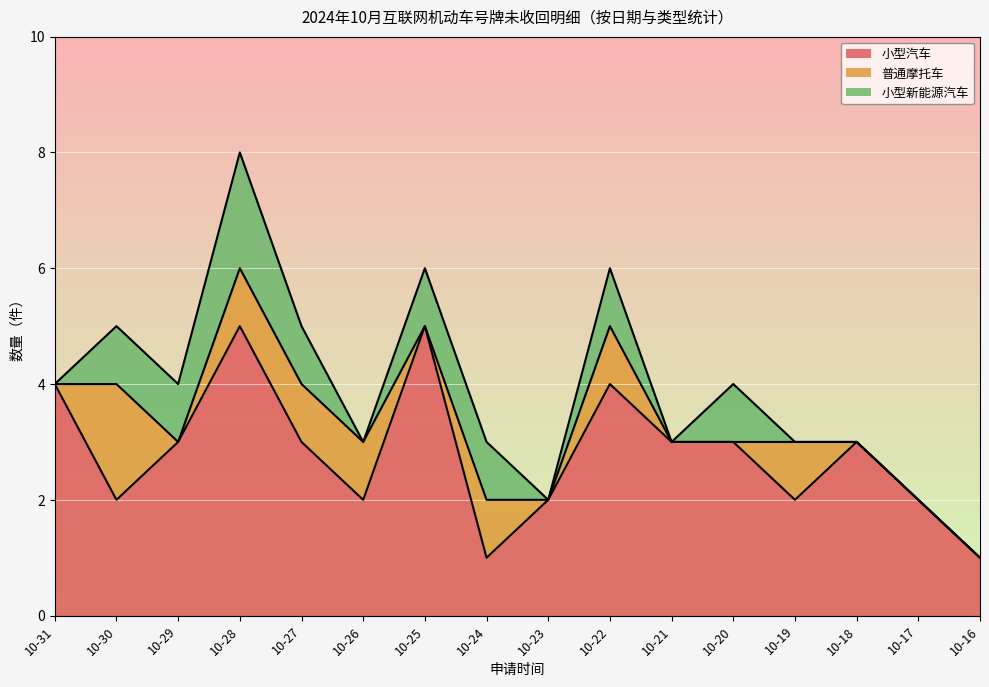

Reading left to right, extract all data points from this chart.

小型汽车: 10-31=4	10-30=2	10-29=3	10-28=5	10-27=3	10-26=2	10-25=5	10-24=1	10-23=2	10-22=4	10-21=3	10-20=3	10-19=2	10-18=3	10-17=2	10-16=1
普通摩托车: 10-31=0	10-30=2	10-29=0	10-28=1	10-27=1	10-26=1	10-25=0	10-24=1	10-23=0	10-22=1	10-21=0	10-20=0	10-19=1	10-18=0	10-17=0	10-16=0
小型新能源汽车: 10-31=0	10-30=1	10-29=1	10-28=2	10-27=1	10-26=0	10-25=1	10-24=1	10-23=0	10-22=1	10-21=0	10-20=1	10-19=0	10-18=0	10-17=0	10-16=0